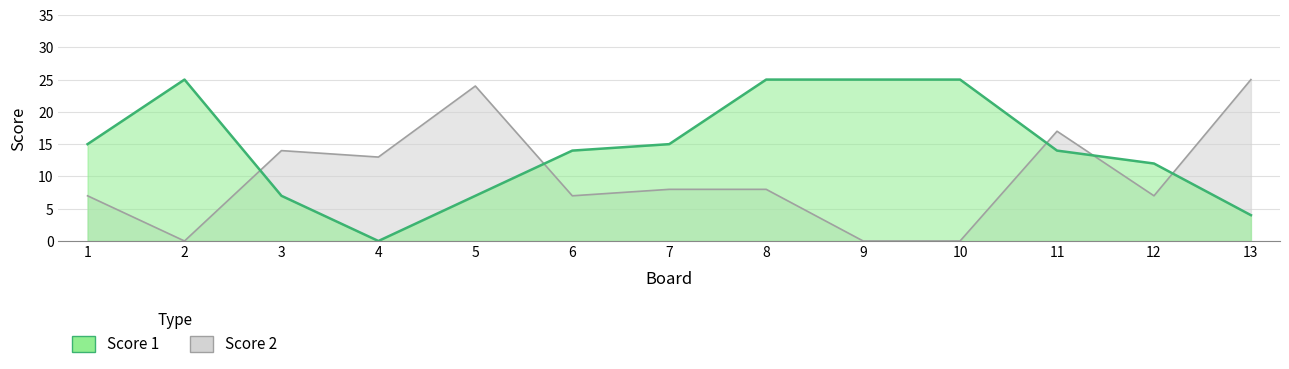

List the series in order of their peak value, lowest first.

Score 1, Score 2